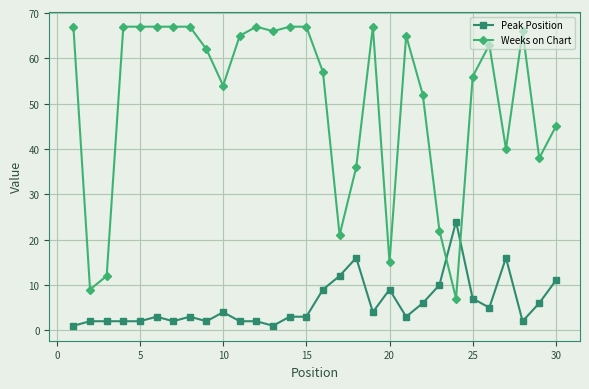

True or false: Weeks on Chart has more than 0 points higher than both neighbors.

True